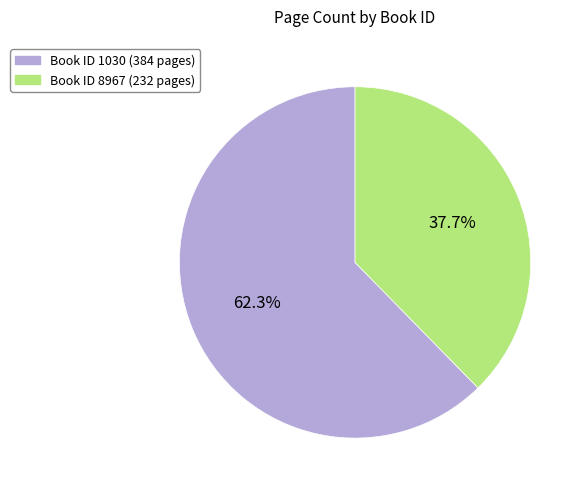

Does any single category account for the majority?

Yes